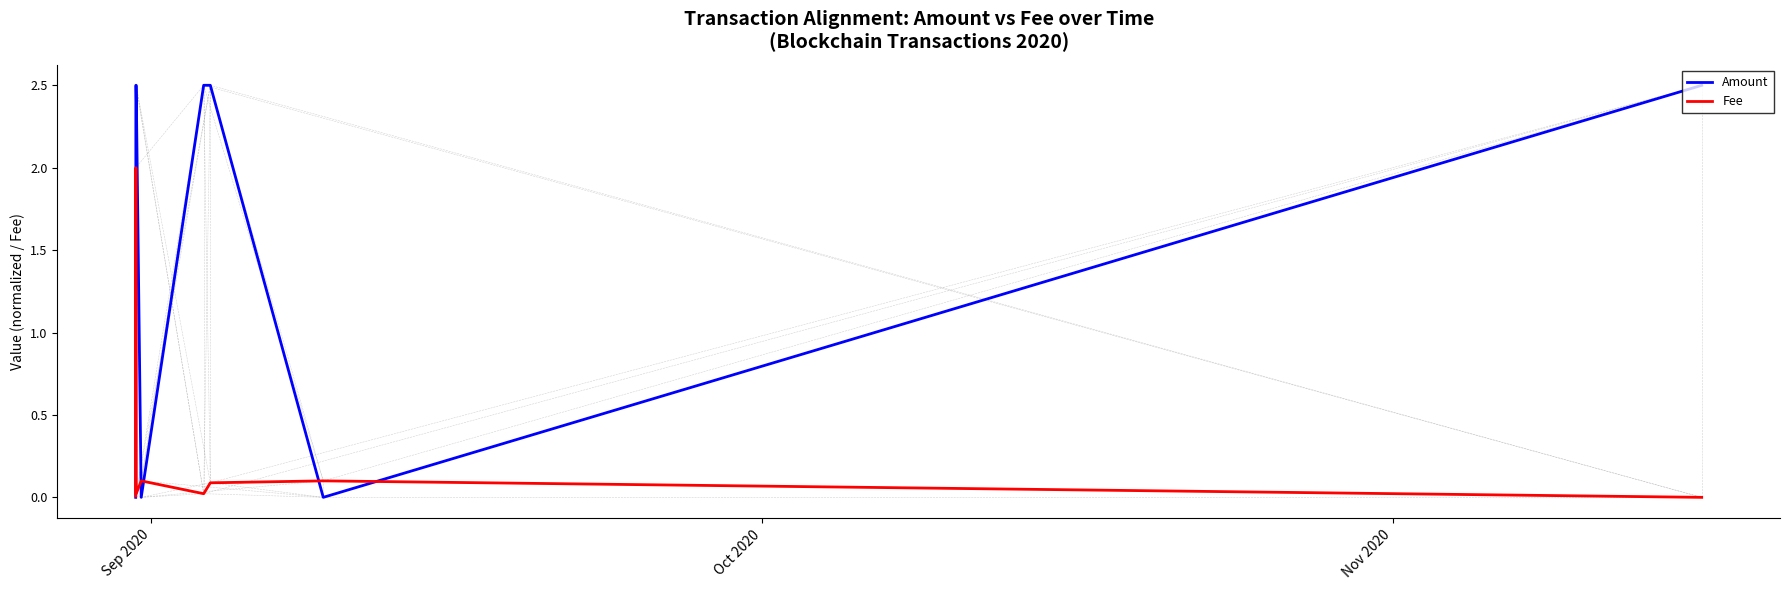

Does the chart display data point markers on the line(s)?

No